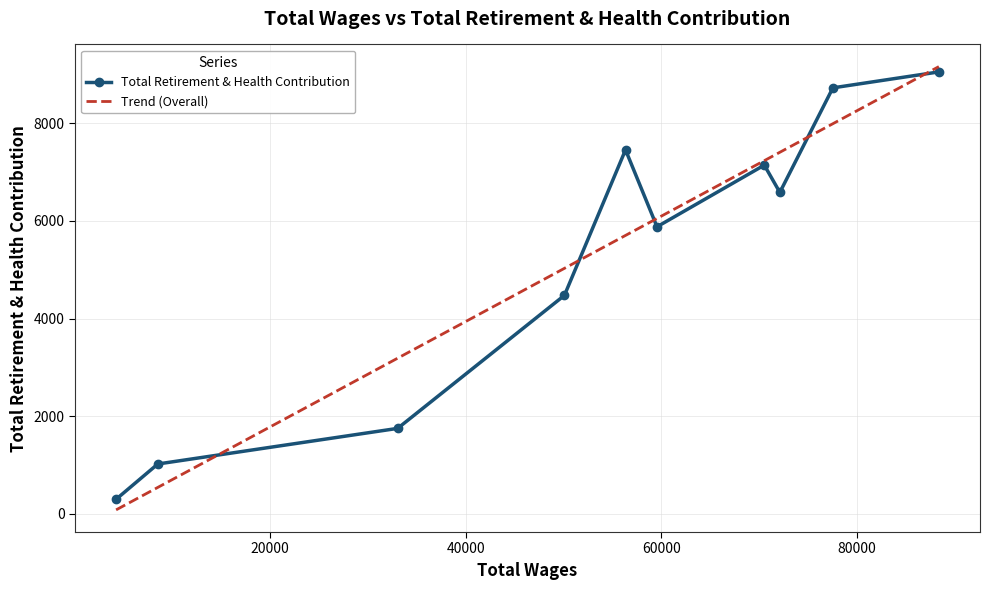

The chart shows a value of 3329 at 72101.0. True or false?

False